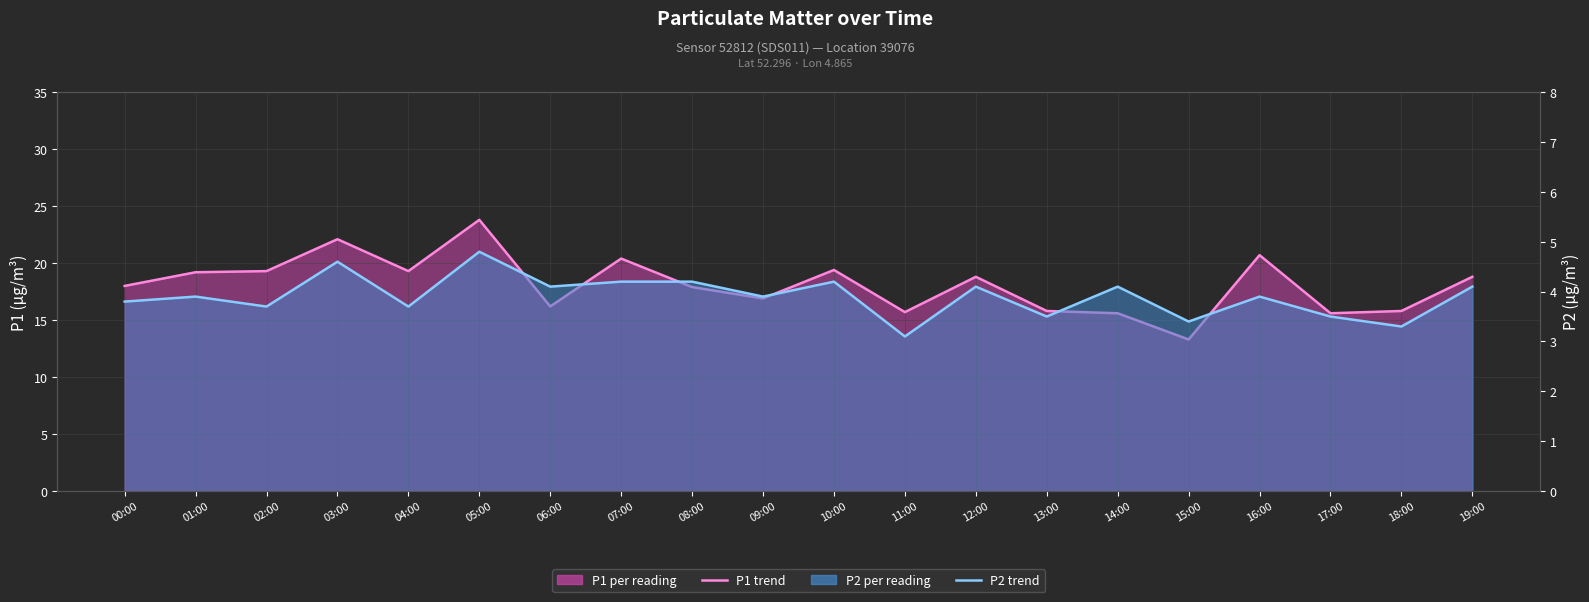

How many interior local peaks does the P2 trend series have?

7